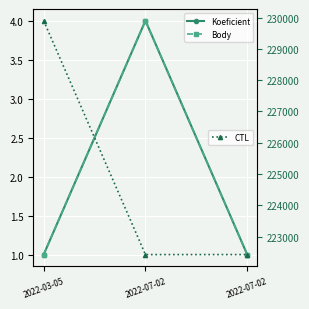

What is the greatest value displayed?

229902